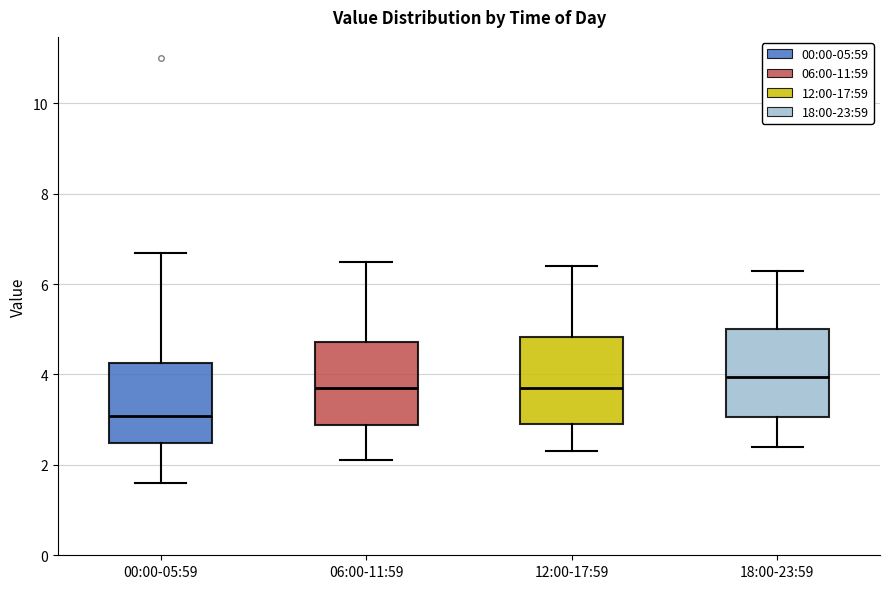

Reading left to right, read every box against the y-axis: the position of its median line, the range the box covers, and the ends of its whiskers. The values are not printed on the chart, so give them approximately, as read against the axis.

00:00-05:59: median 3.0, box 2.4 to 4.2, whiskers 1.6 to 6.6
06:00-11:59: median 3.8, box 2.8 to 4.8, whiskers 2.2 to 6.6
12:00-17:59: median 3.8, box 3.0 to 4.8, whiskers 2.4 to 6.4
18:00-23:59: median 4.0, box 3.0 to 5.0, whiskers 2.4 to 6.4